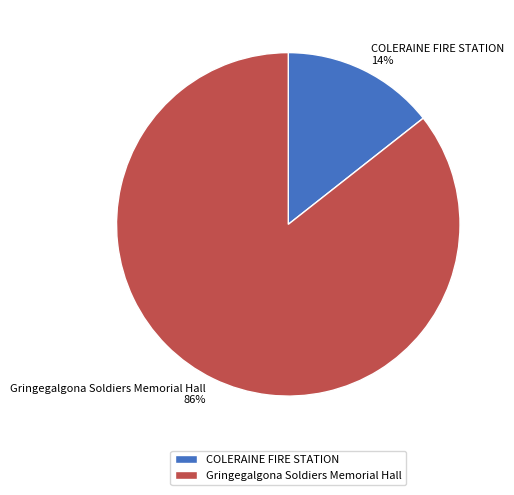

To the nearest percent, what is the combined percentage of COLERAINE FIRE STATION and Gringegalgona Soldiers Memorial Hall?

100%